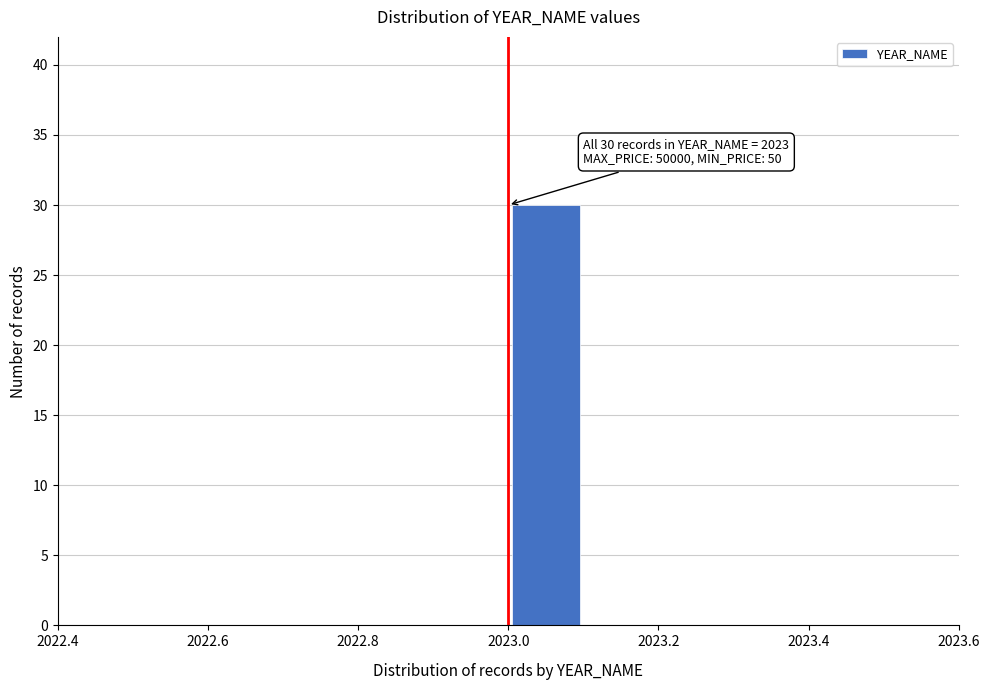

Over which range of the x-axis is the bar tallest?

2023.0 to 2023.1